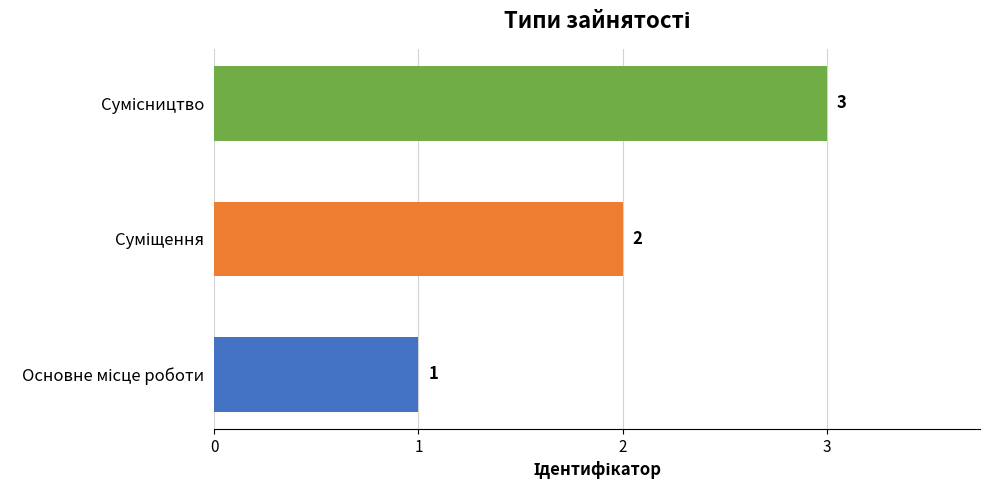

Count the values in the range 1 to 3.

3